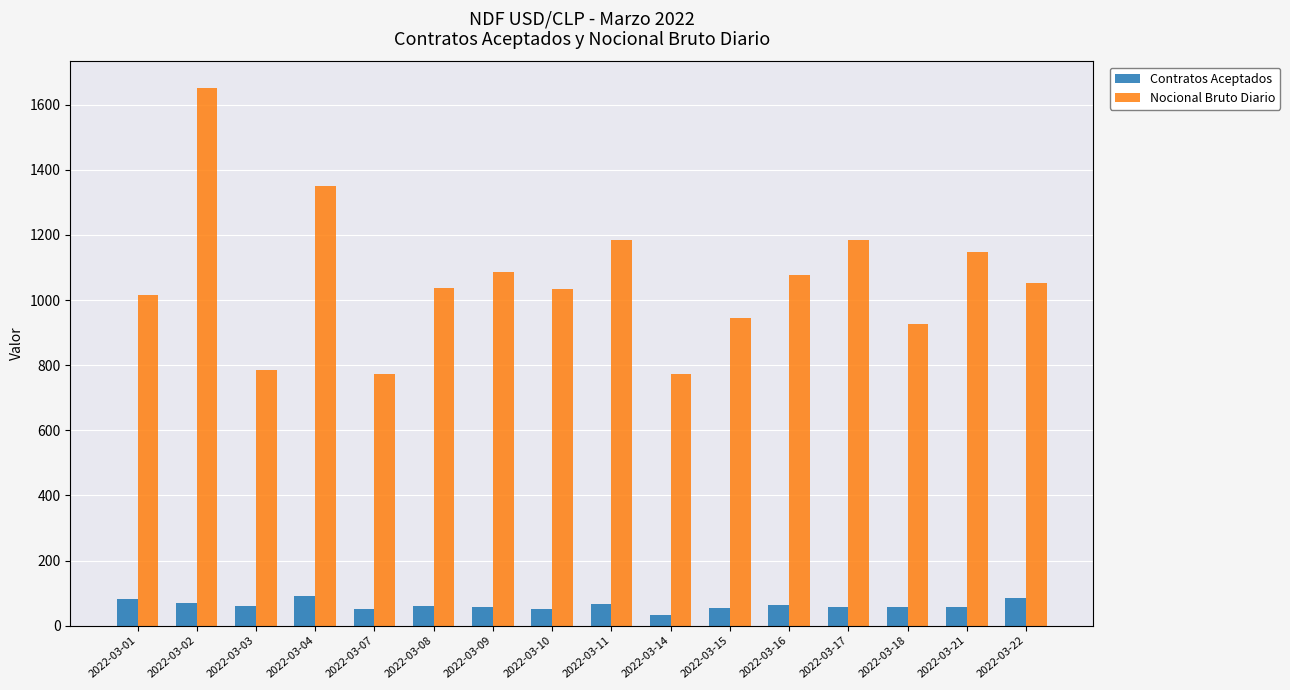

What is the maximum value shown in the chart?

1650.0